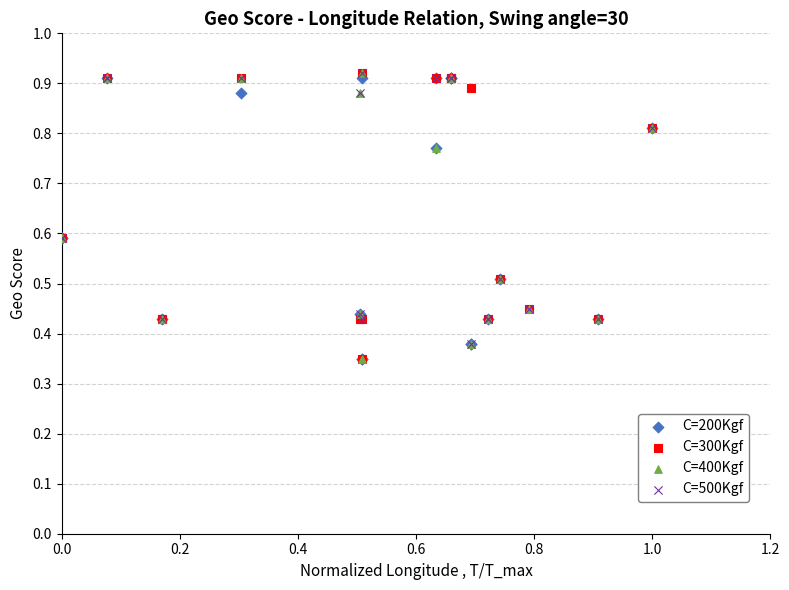

What are all the series names shown in the legend?

C=200Kgf, C=300Kgf, C=400Kgf, C=500Kgf